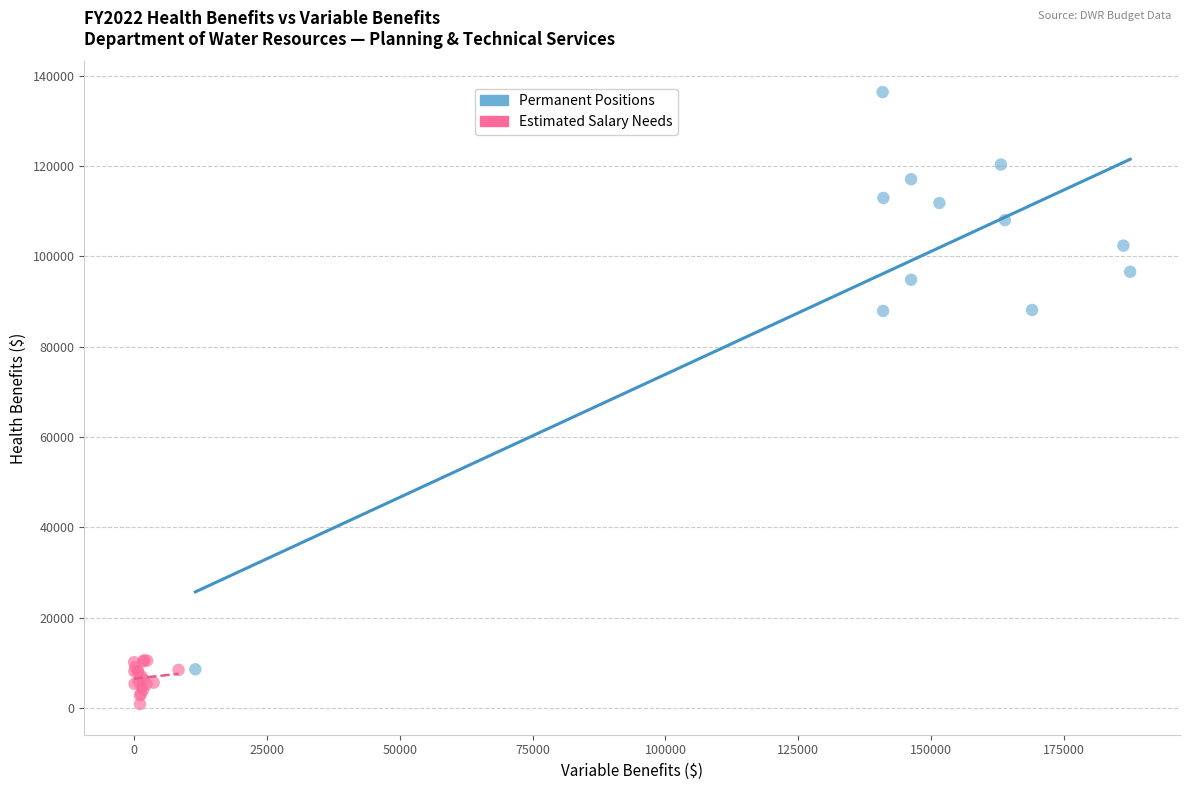

Which series contains the highest Y value?

Permanent Positions